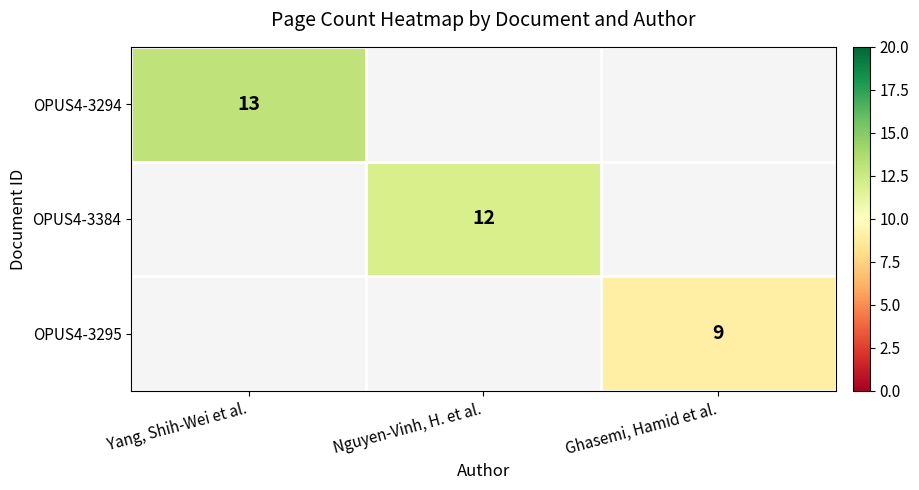

What is the smallest value displayed?

9.0